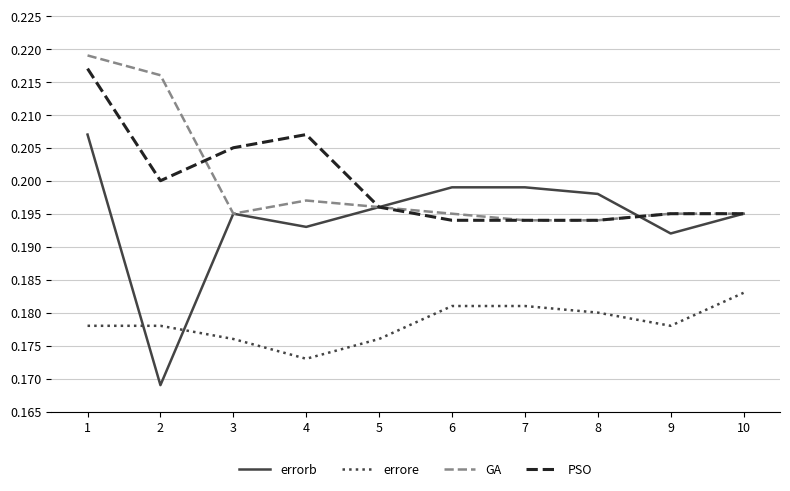

Which series has the widest spread of values?

errorb